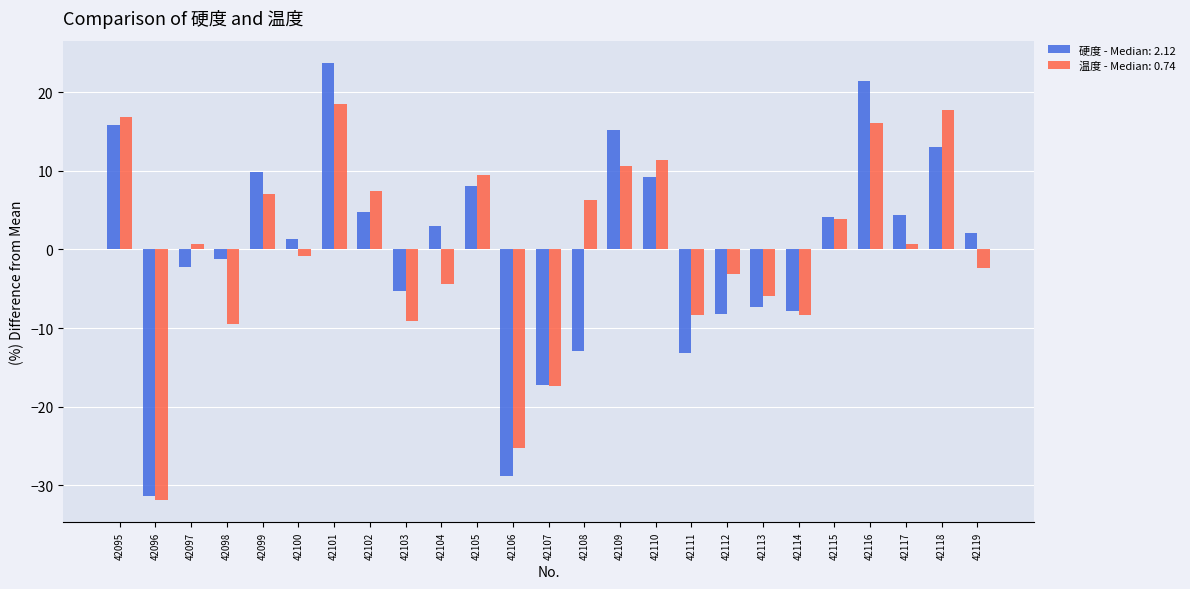

What is the greatest value displayed?

23.7